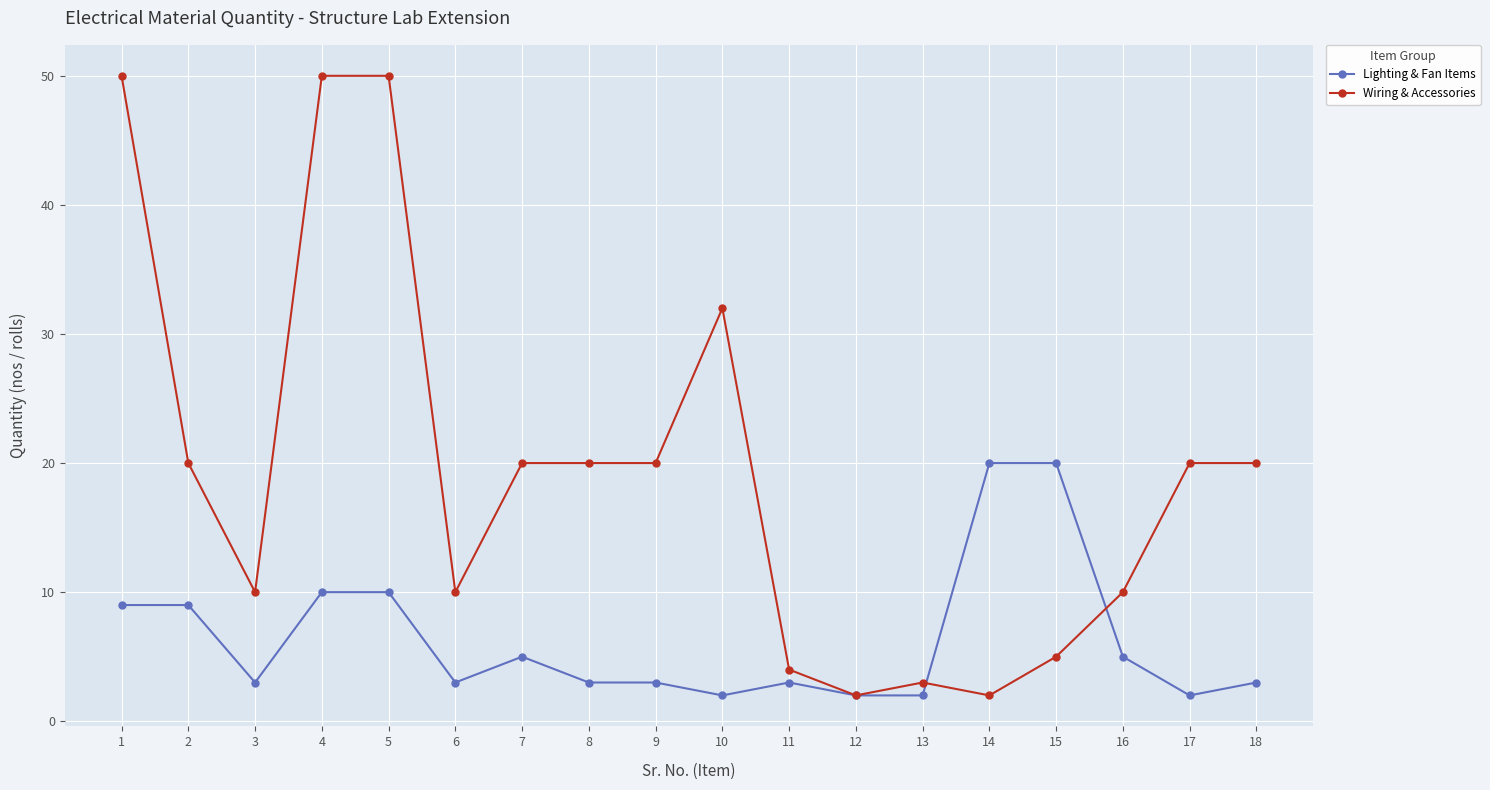

List the series in order of their overall mean, lowest first.

Lighting & Fan Items, Wiring & Accessories